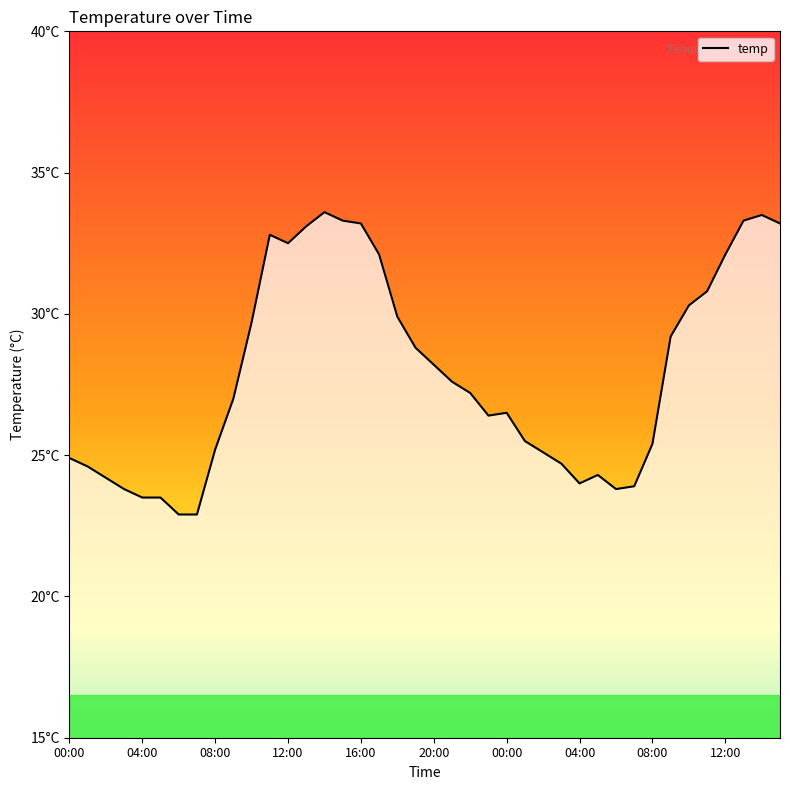

Does the chart display data point markers on the line(s)?

No